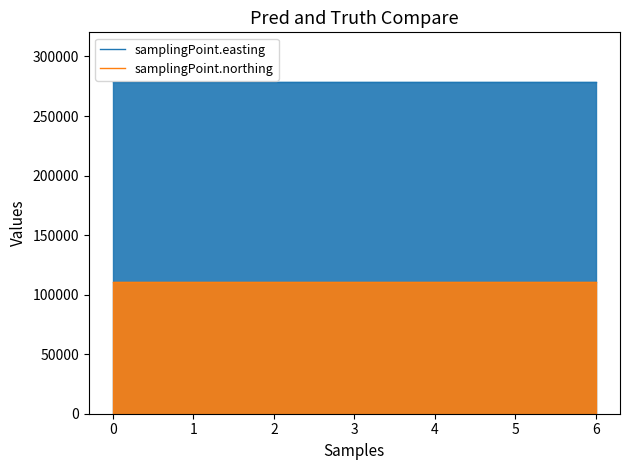

Reading left to right, list all the values displayed in this chart.

samplingPoint.easting: 0=278510	1=278510	2=278510	3=278510	4=278510	5=278510	6=278510
samplingPoint.northing: 0=110490	1=110490	2=110490	3=110490	4=110490	5=110490	6=110490